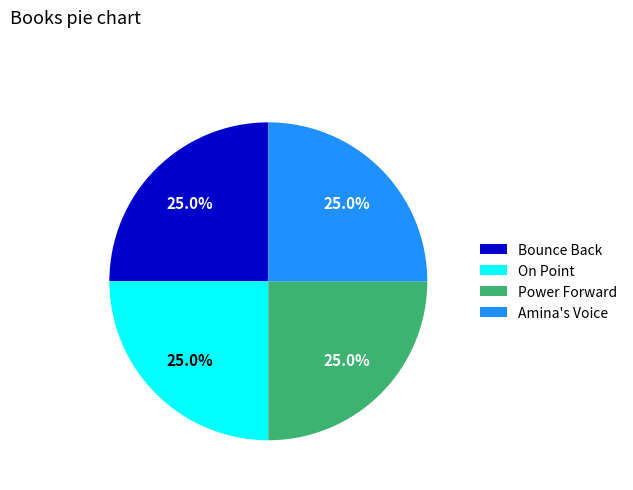

To the nearest percent, what percentage of the pie is Bounce Back?

25%